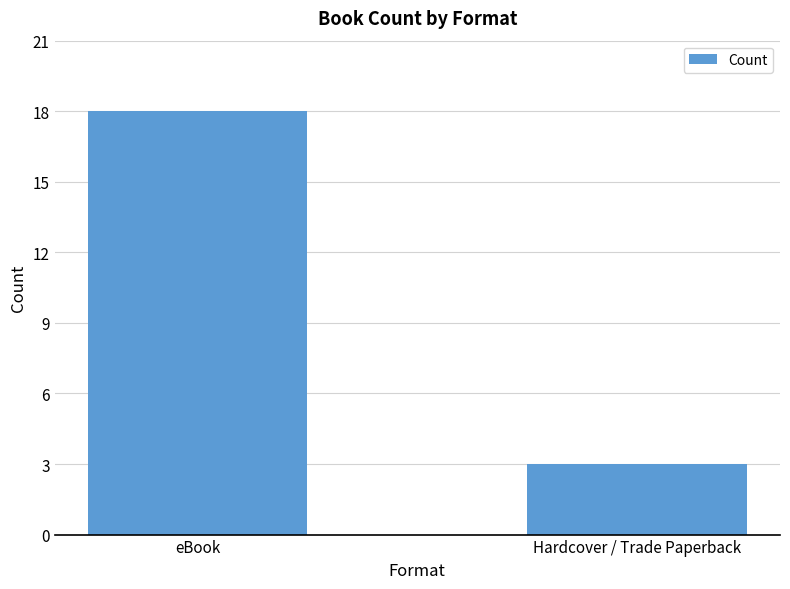

Which has a higher value, Hardcover / Trade Paperback or eBook?

eBook